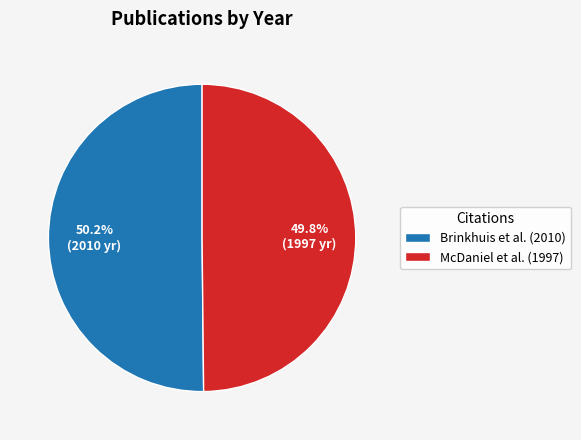

To the nearest percent, what is the average slice percentage?

50%